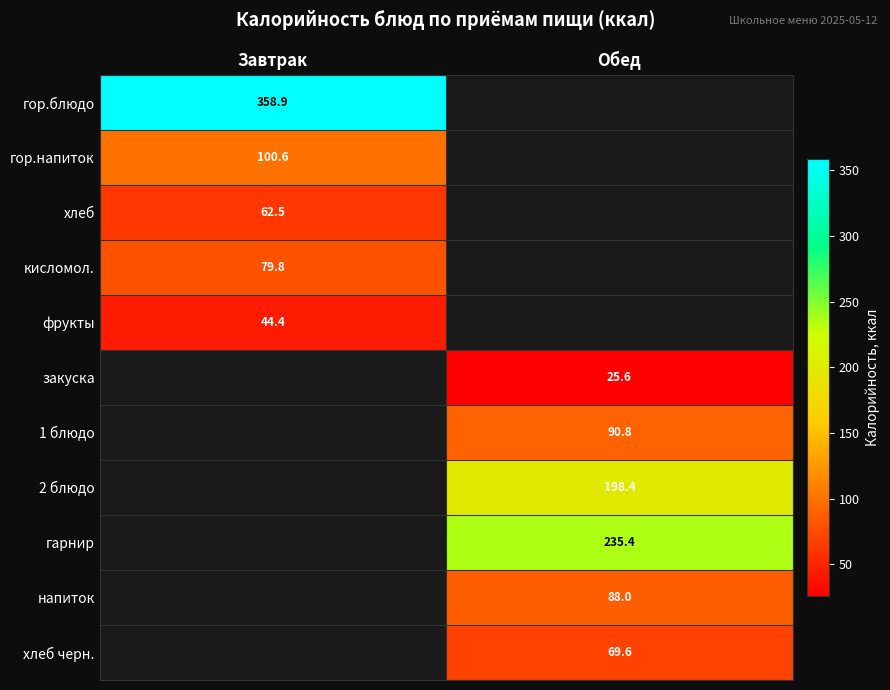

Is it true that гор.напиток equals 100.6 at Завтрак?

True